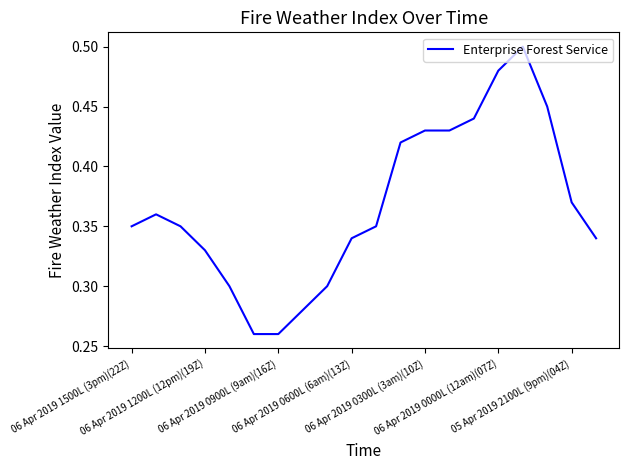

Is this an area chart (filled region under the line)?

No